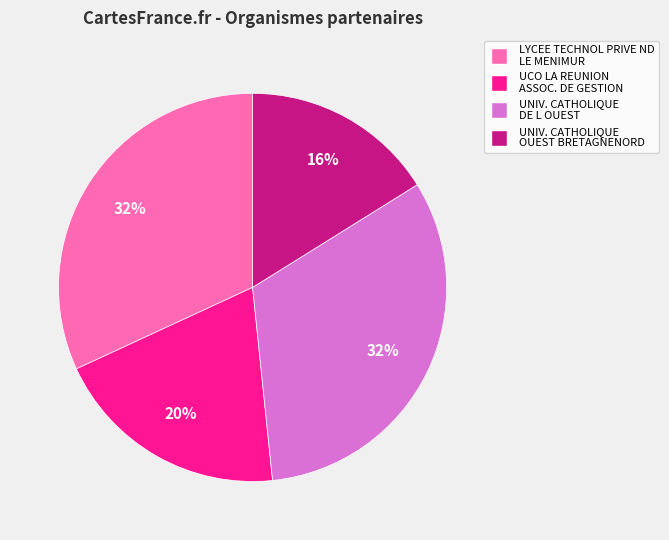

Does any single category account for the majority?

No